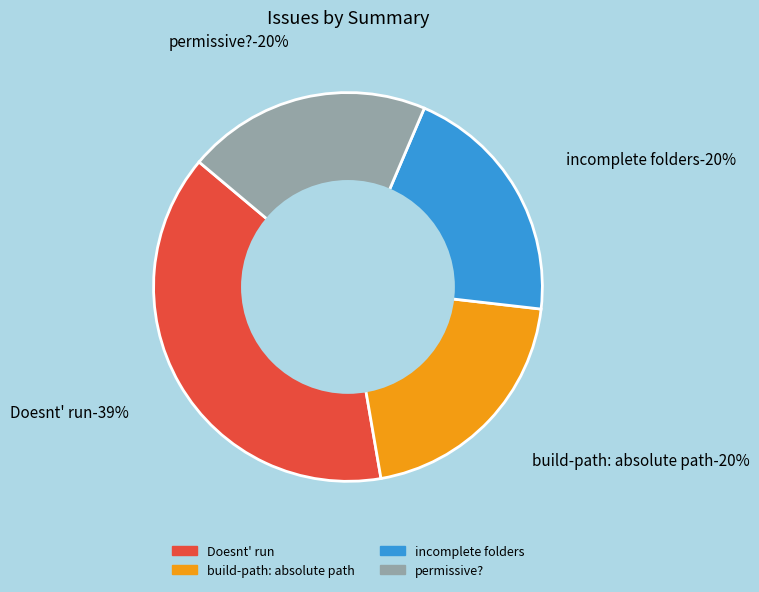

To the nearest percent, what is the combined percentage of Doesnt' run and build-path: absolute path?

59%